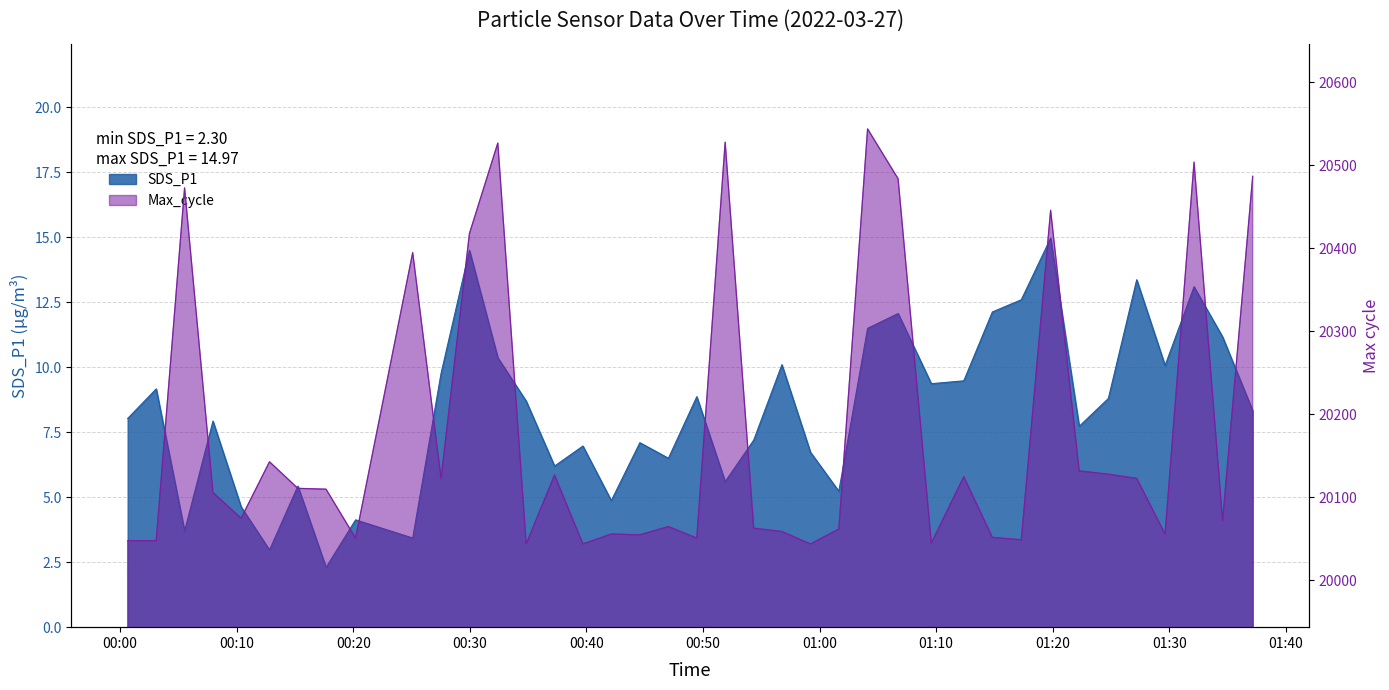

Which category has the highest value in the SDS_P1 series?

2022/03/27 01:19:49